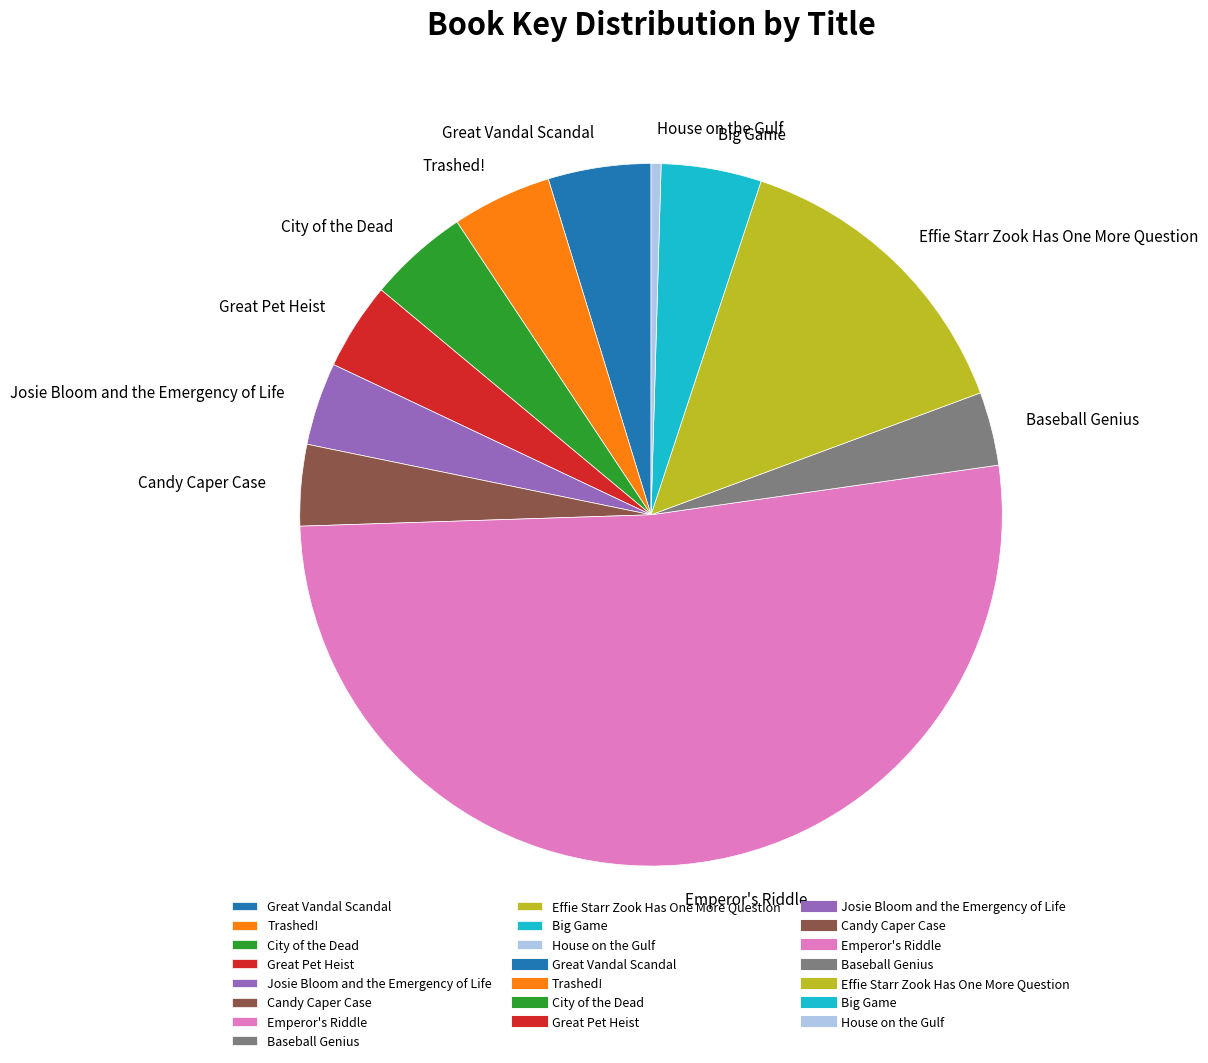

Does Emperor's Riddle account for over 50% of the chart?

Yes